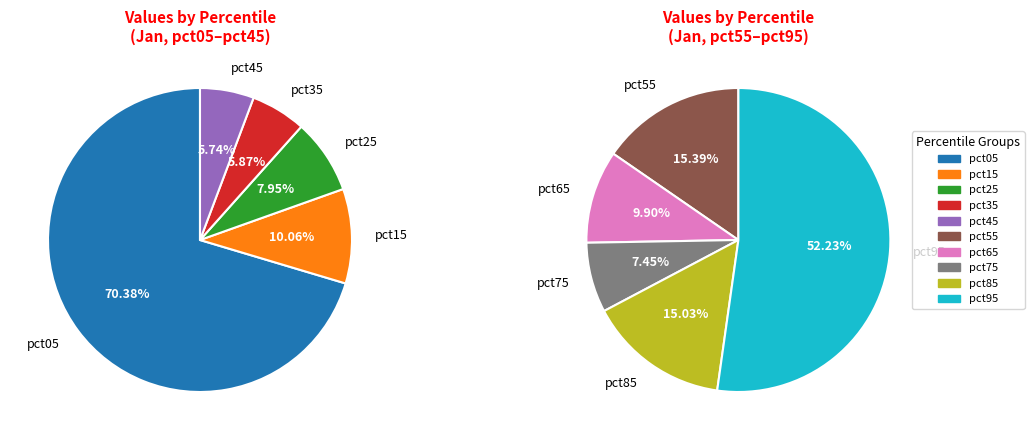

Which category has the biggest portion of the pie?

pct05